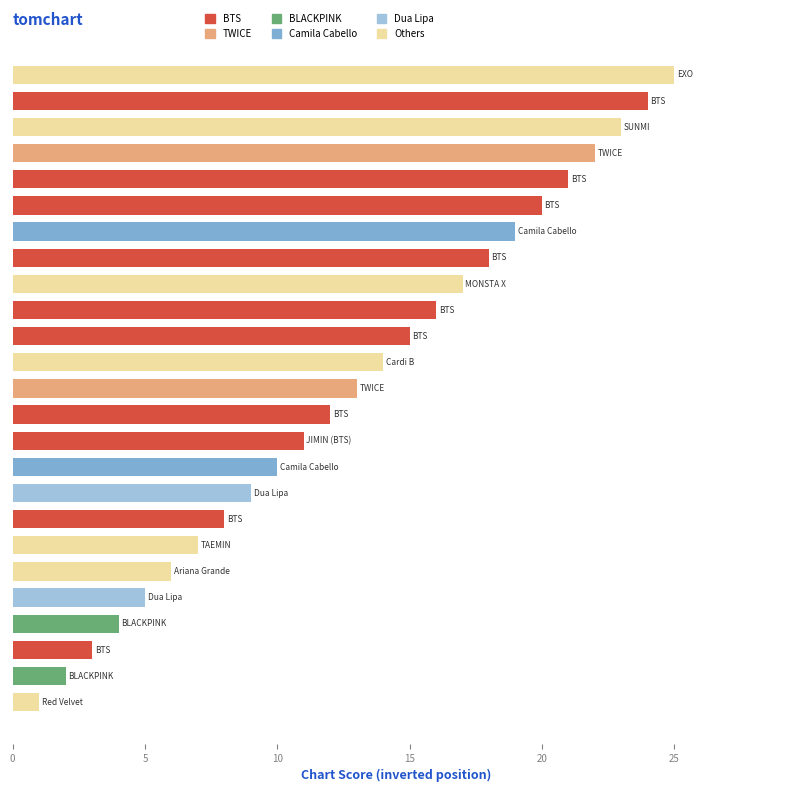

What is the difference between the maximum and second lowest values?

23